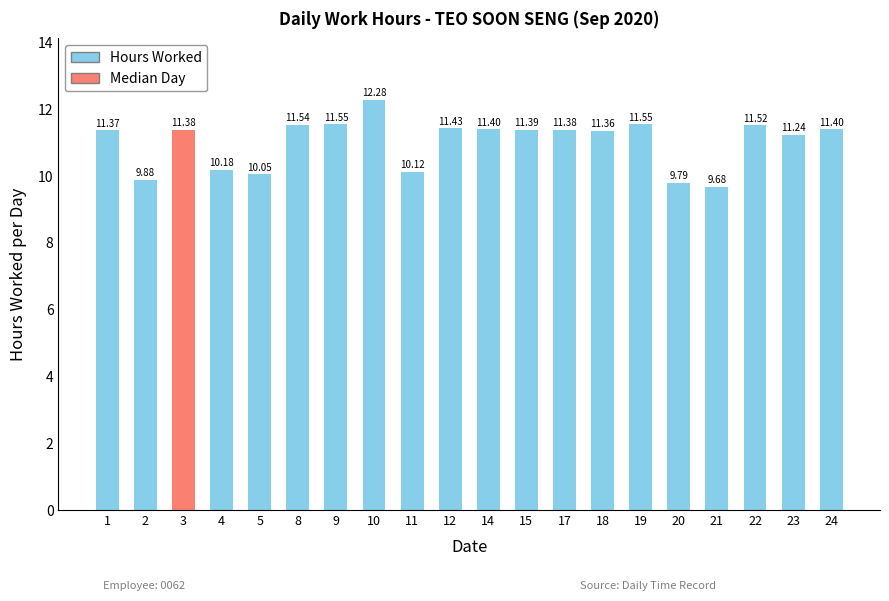

What is the sum of the values at 15 and 20?

21.2